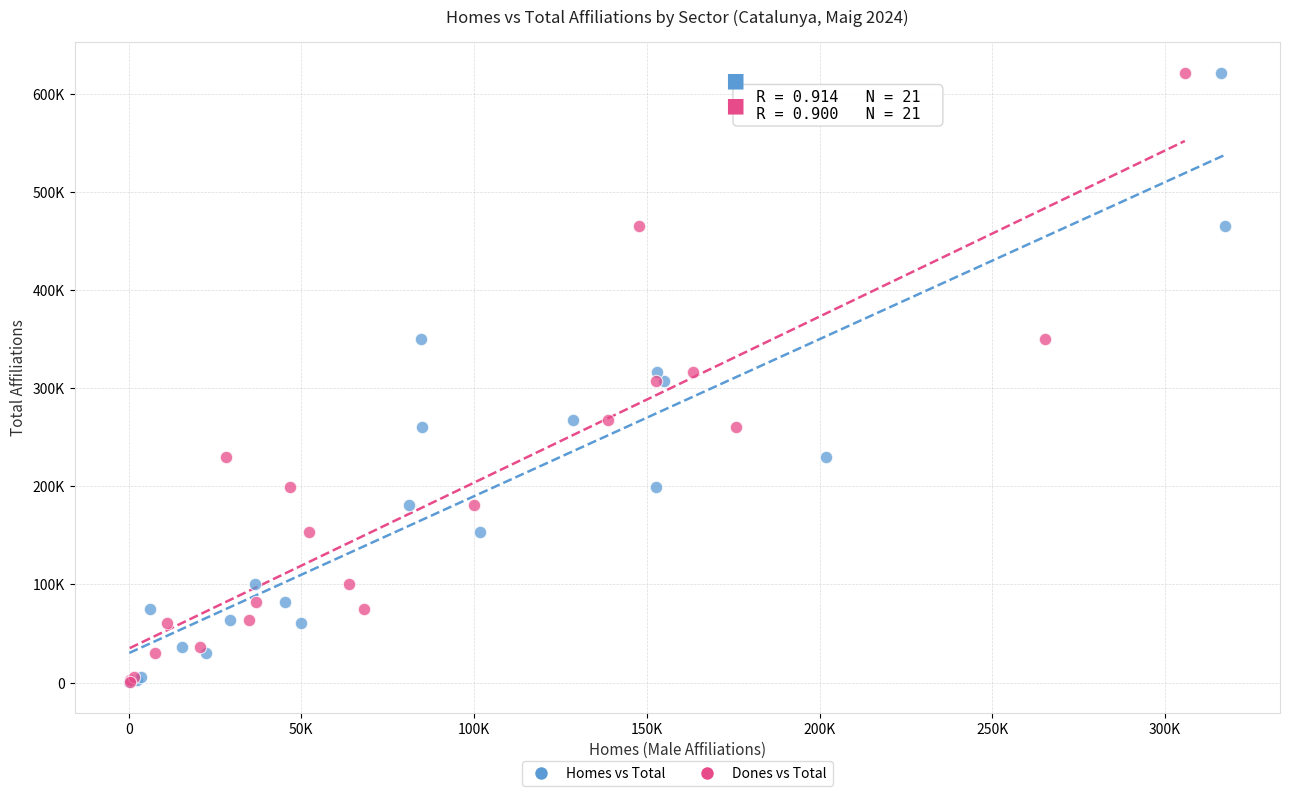

What are all the series names shown in the legend?

Homes vs Total, Dones vs Total